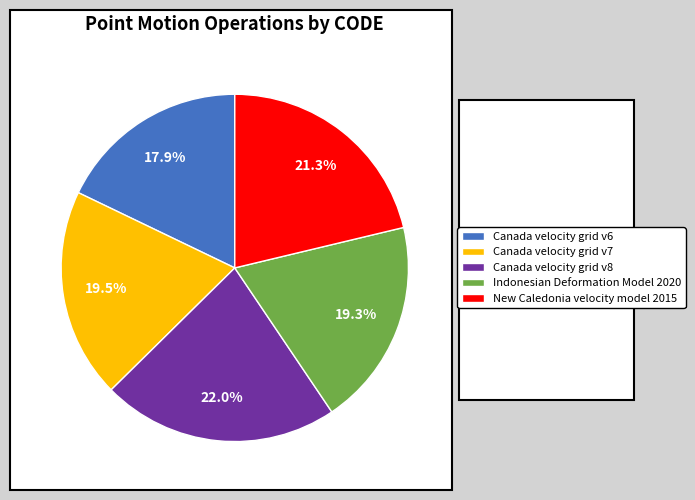

To the nearest percent, what is the difference between the largest and smallest slice percentages?

4%